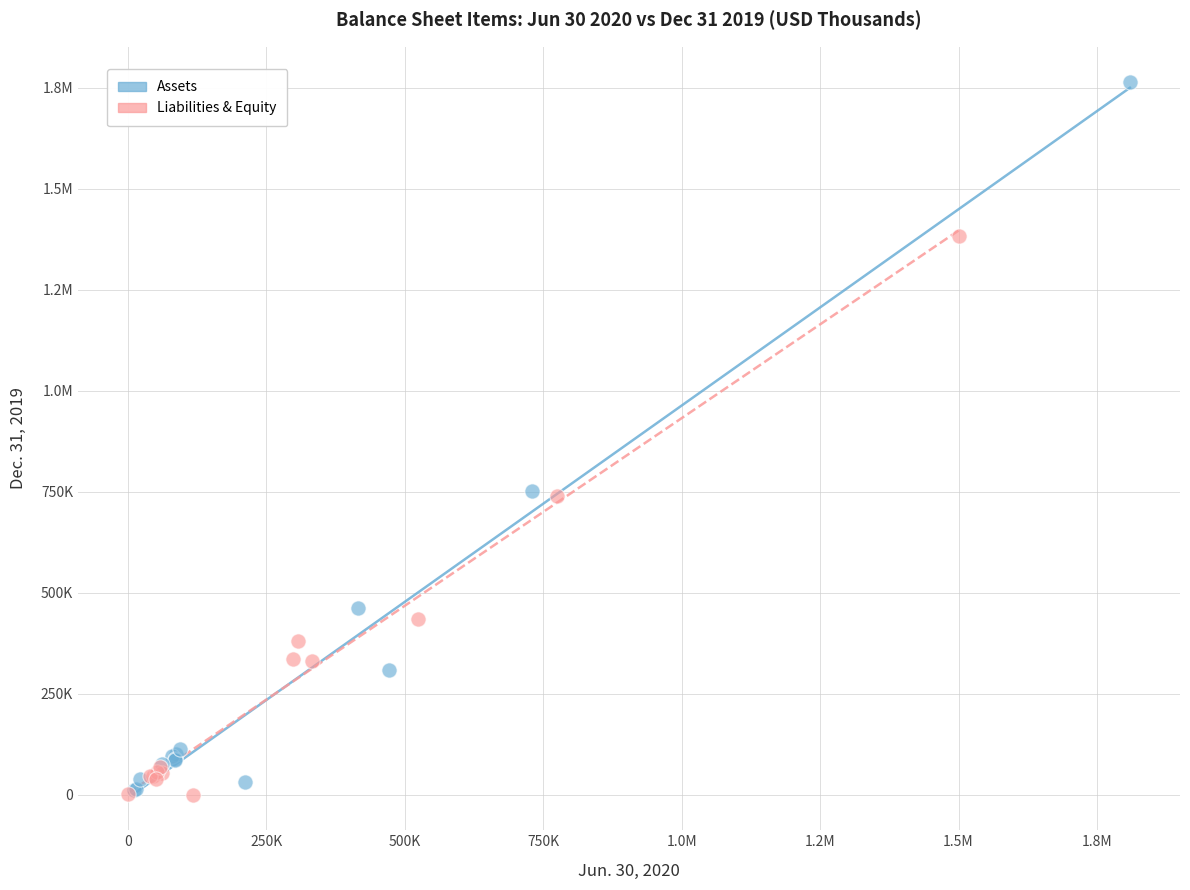

What are all the series names shown in the legend?

Assets, Liabilities & Equity